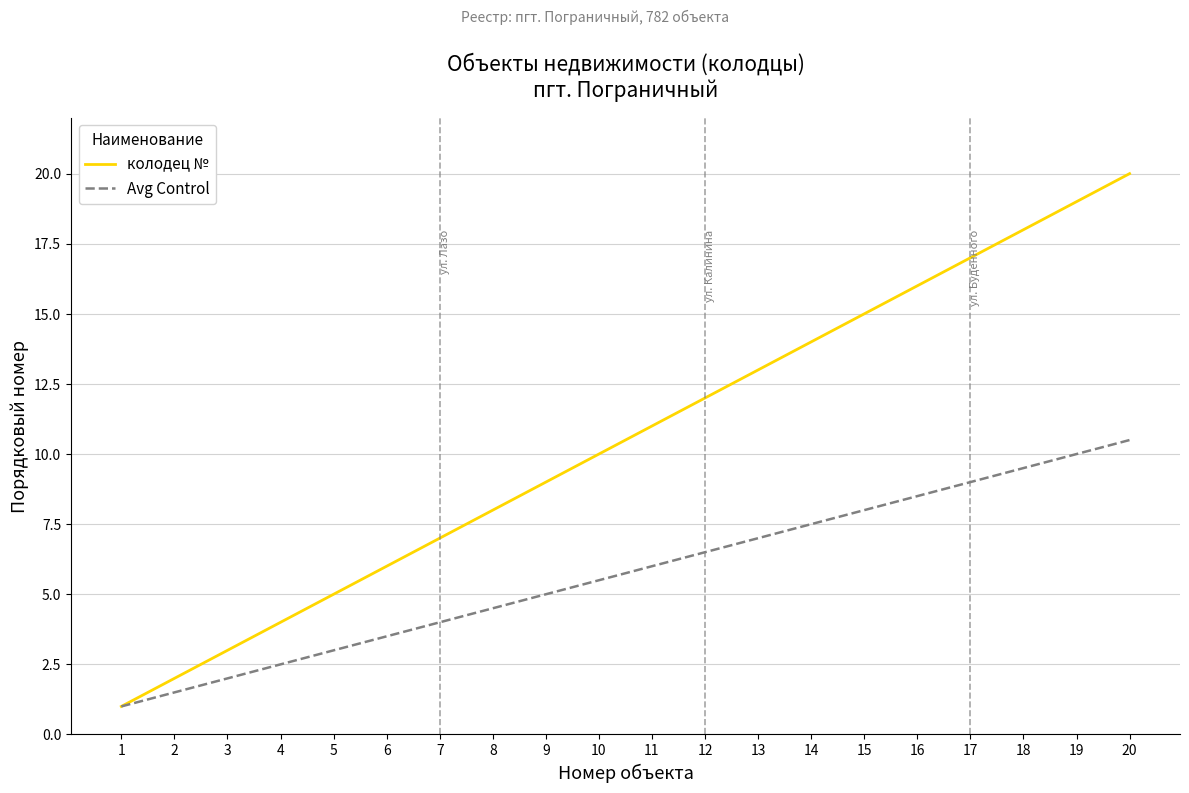

Which series has the largest total across all categories?

колодец №